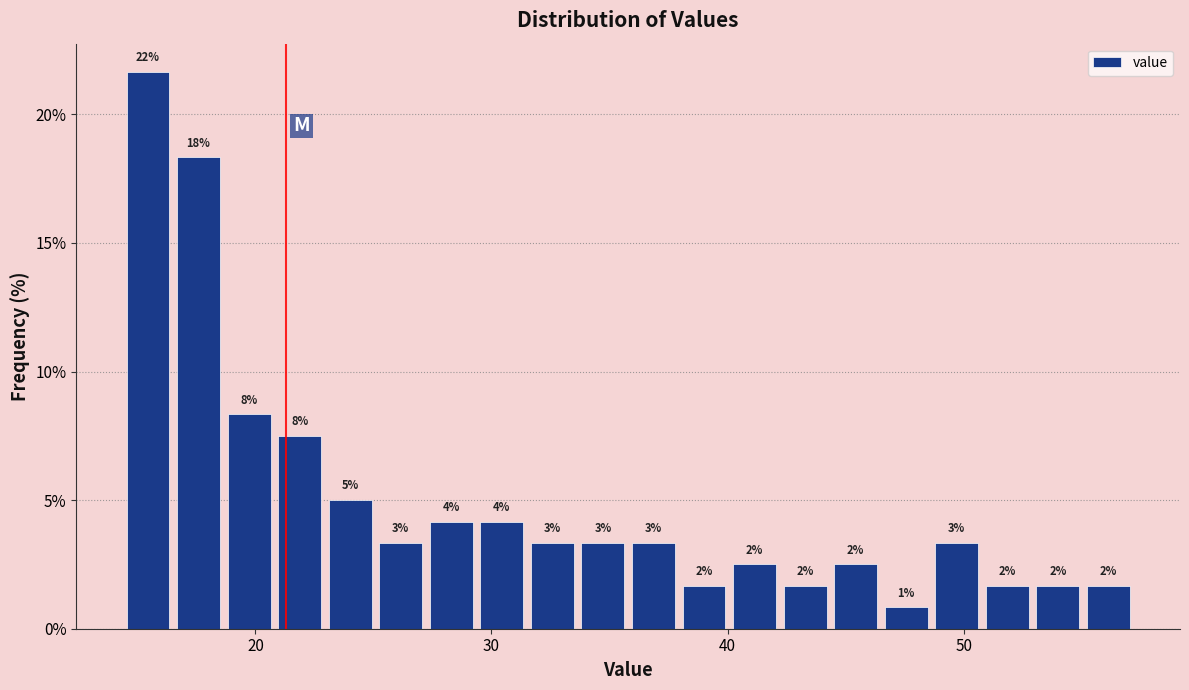

Around what value on the x-axis is the tallest bar? Give the approximate position of its centre, as read against the axis.

15